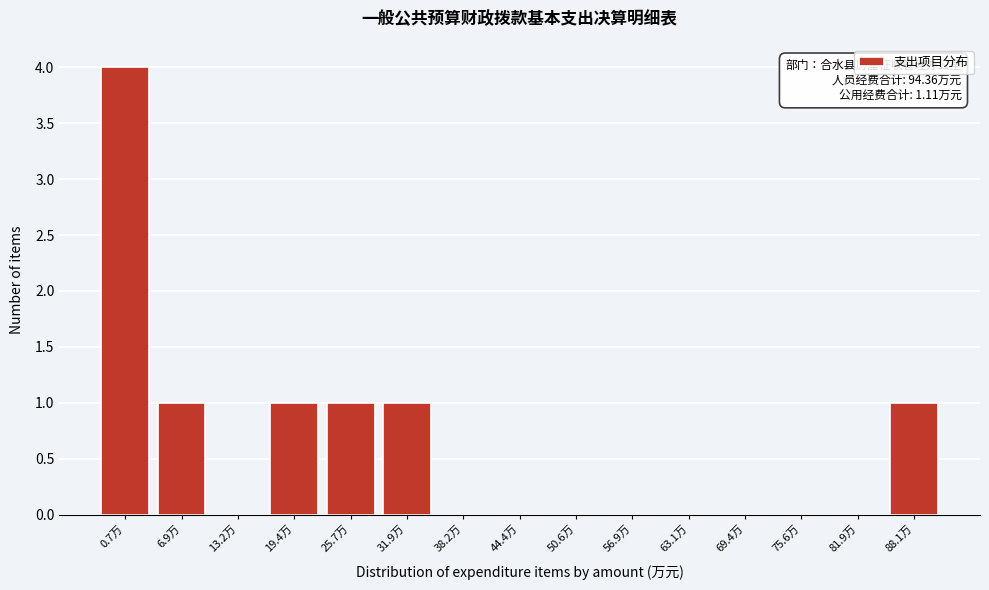

Reading right to left, extract all data points from this chart.

88.1万=1	81.9万=0	75.6万=0	69.4万=0	63.1万=0	56.9万=0	50.6万=0	44.4万=0	38.2万=0	31.9万=1	25.7万=1	19.4万=1	13.2万=0	6.9万=1	0.7万=4